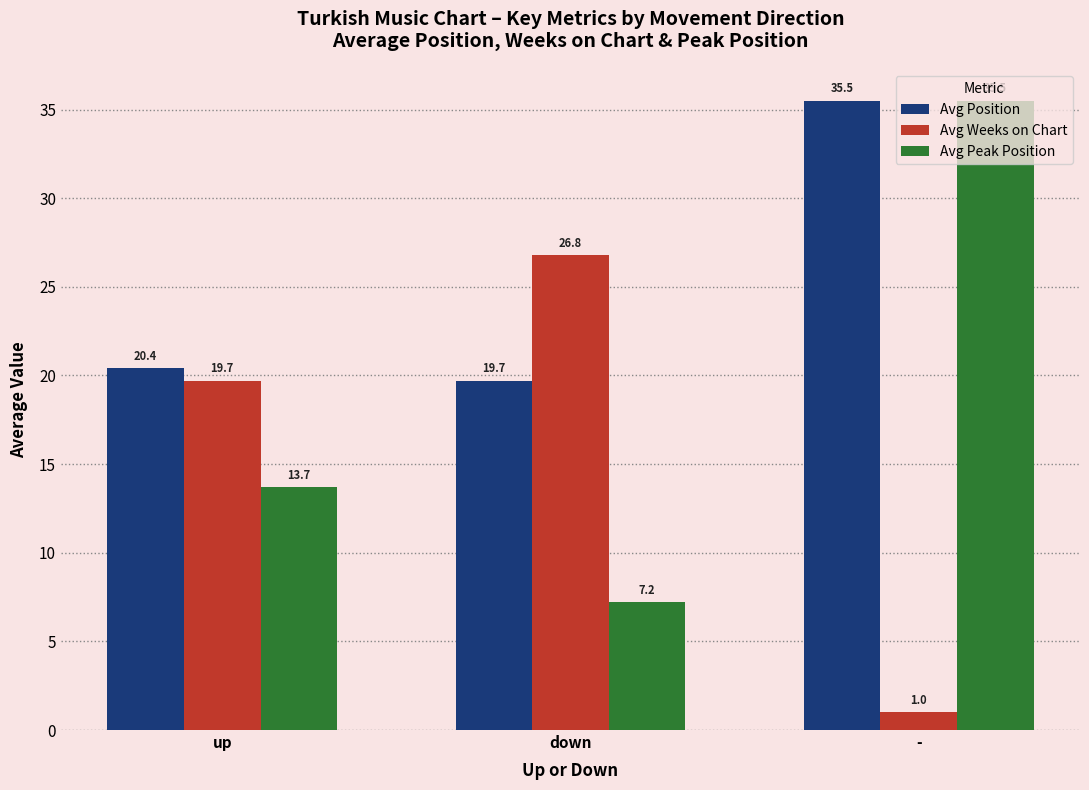

What is the label of the 1st bar from the right?

-